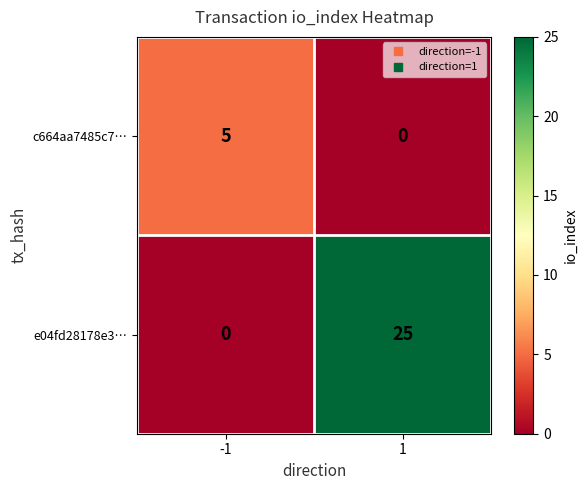

What value does the e04fd28178e3… series have at 1?

25